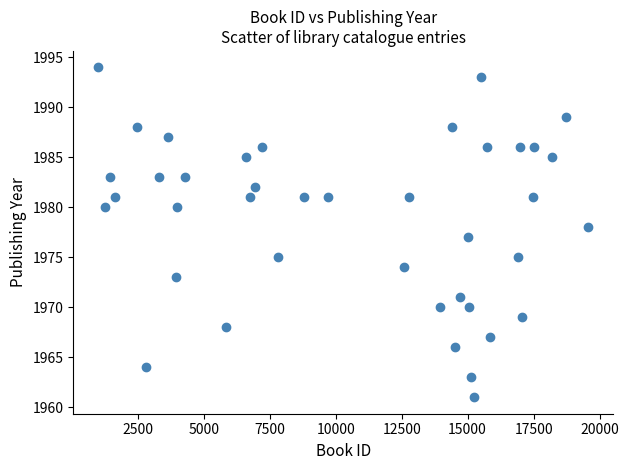

What is the range of Y values (max minus min)?

33